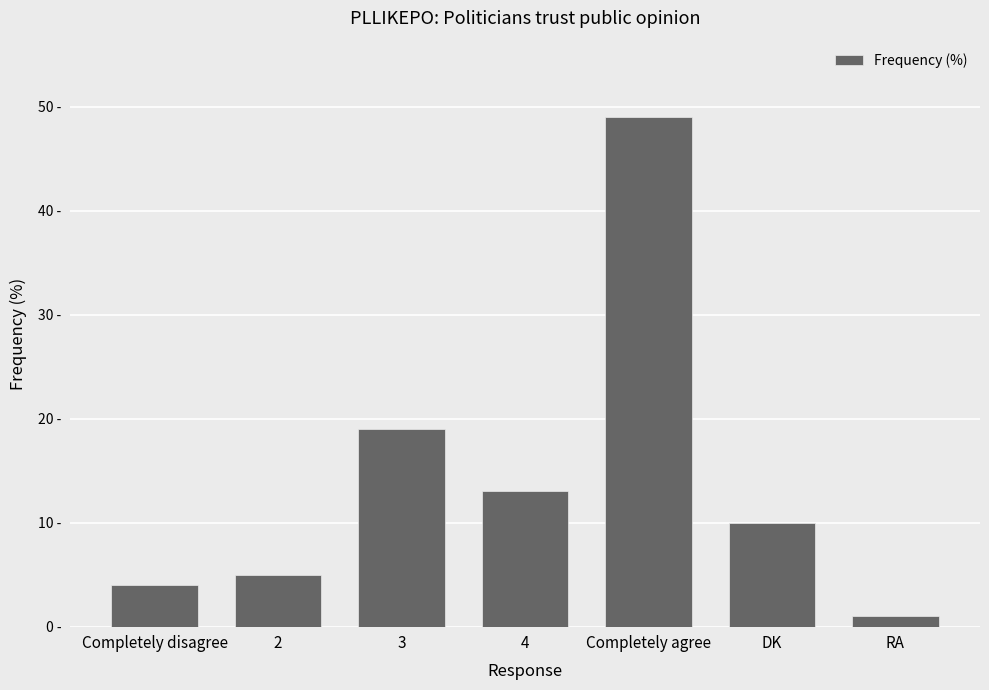

List the labels in order of value, largest first.

Completely agree, 3, 4, DK, 2, Completely disagree, RA